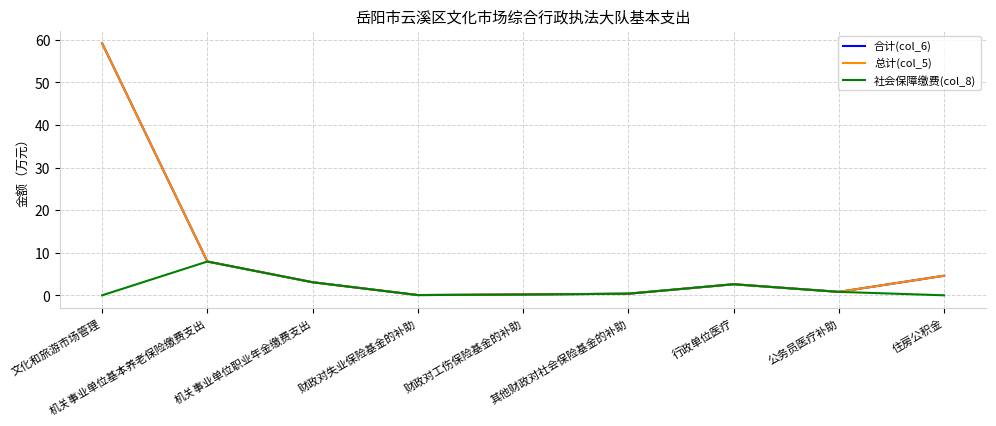

Rank the series at 财政对工伤保险基金的补助 from lowest to highest value.

合计(col_6), 总计(col_5), 社会保障缴费(col_8)